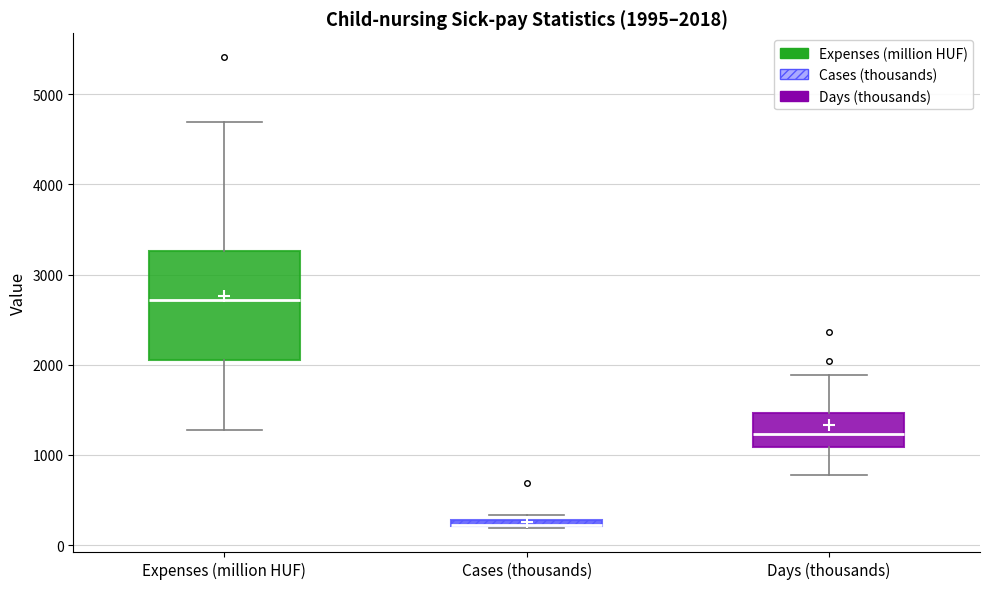

Comparing the boxes themselves (not the whiskers), which one is the tallest?

Expenses (million HUF)